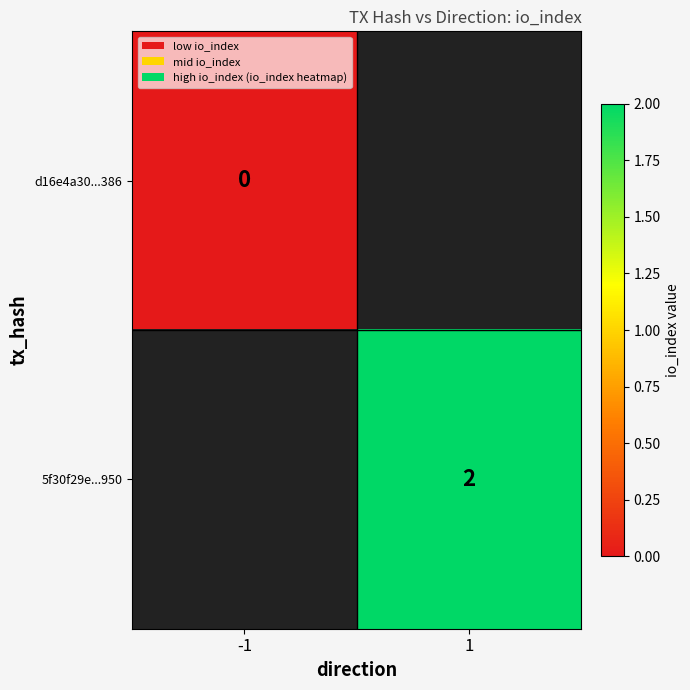

At how many categories does at least one series exceed 1?

1